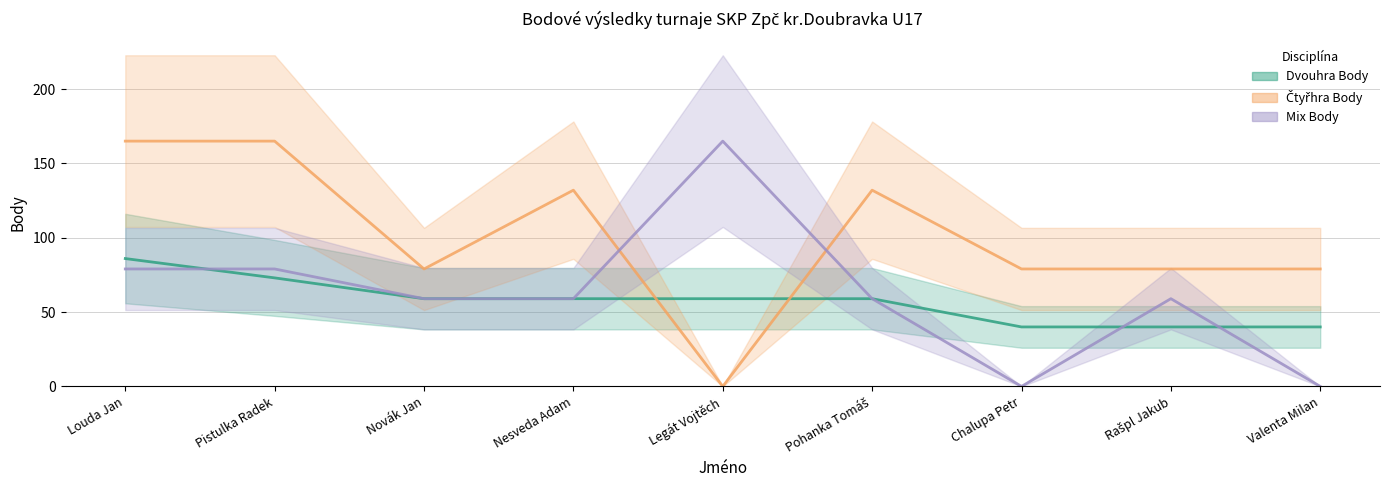

Reading left to right, extract all data points from this chart.

Dvouhra Body: Louda Jan=86	Pistulka Radek=73	Novák Jan=59	Nesveda Adam=59	Legát Vojtěch=59	Pohanka Tomáš=59	Chalupa Petr=40	Rašpl Jakub=40	Valenta Milan=40
Čtyřhra Body: Louda Jan=165	Pistulka Radek=165	Novák Jan=79	Nesveda Adam=132	Legát Vojtěch=0	Pohanka Tomáš=132	Chalupa Petr=79	Rašpl Jakub=79	Valenta Milan=79
Mix Body: Louda Jan=79	Pistulka Radek=79	Novák Jan=59	Nesveda Adam=59	Legát Vojtěch=165	Pohanka Tomáš=59	Chalupa Petr=0	Rašpl Jakub=59	Valenta Milan=0